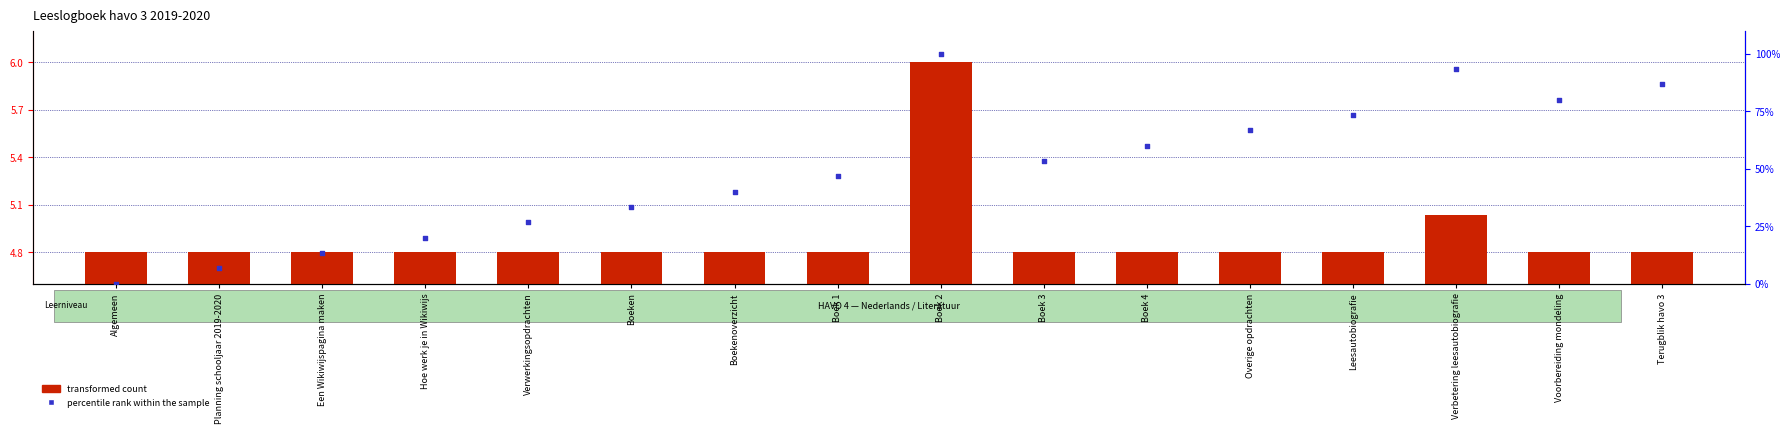

Which series contains the highest Y value?

percentile rank within the sample